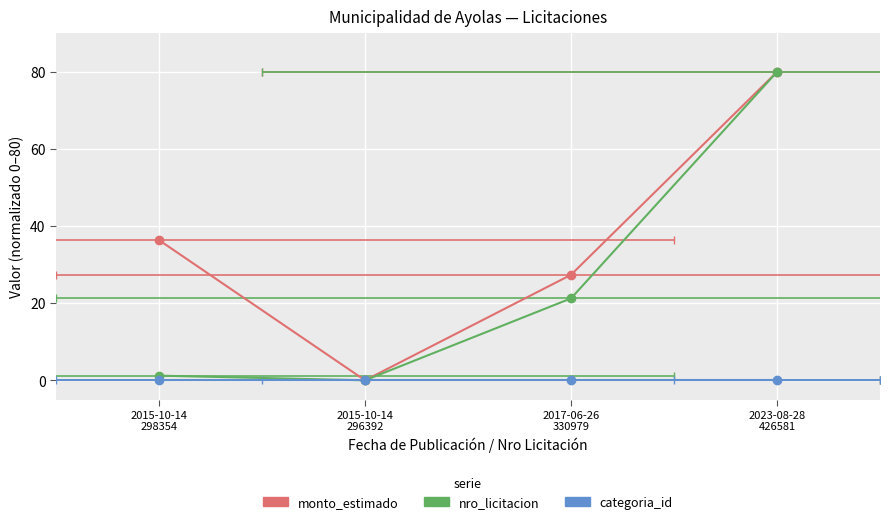

True or false: monto_estimado has a value of 36.4 at 2015-10-14
298354.

True